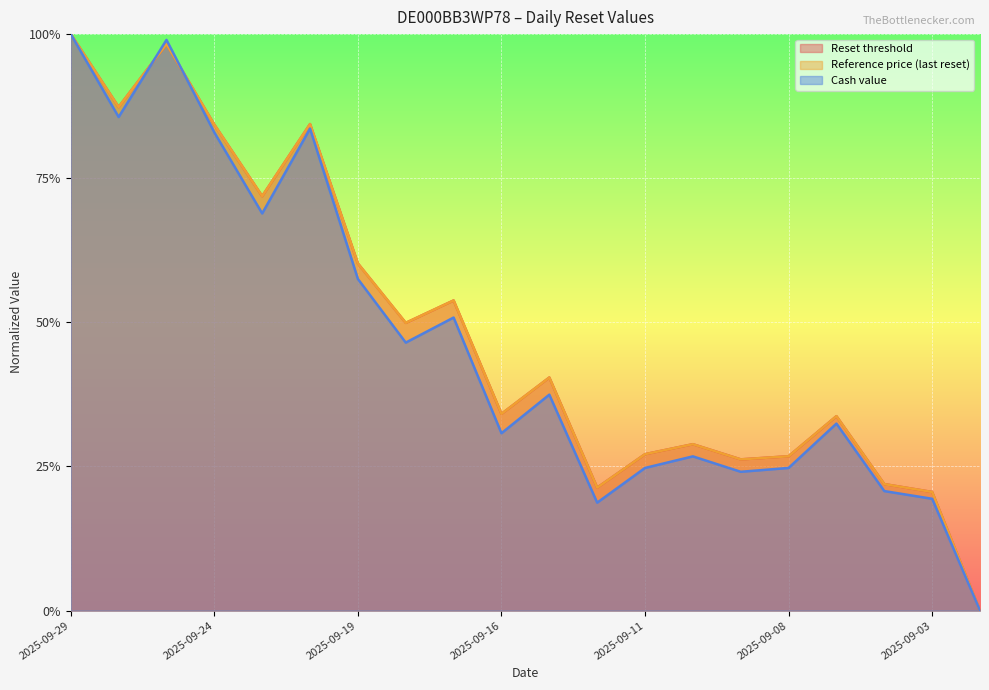

How many lines are shown in the chart?

3